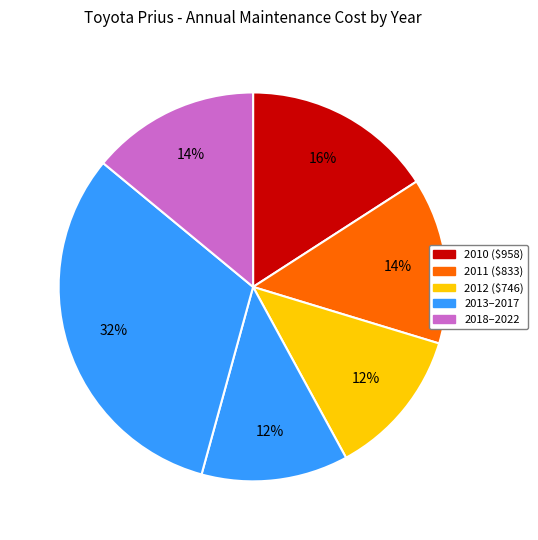

Is there a majority slice in this chart?

No